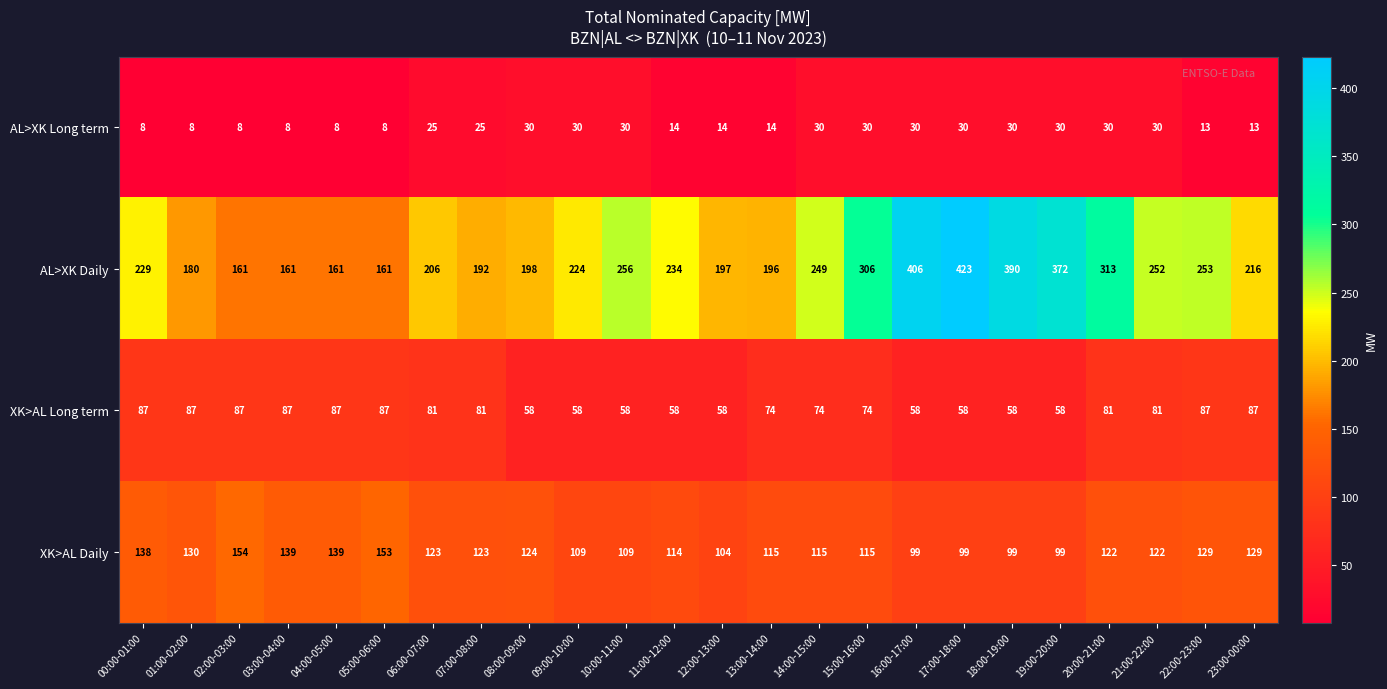

How many XK>AL Long term values are between 58 and 87?

24